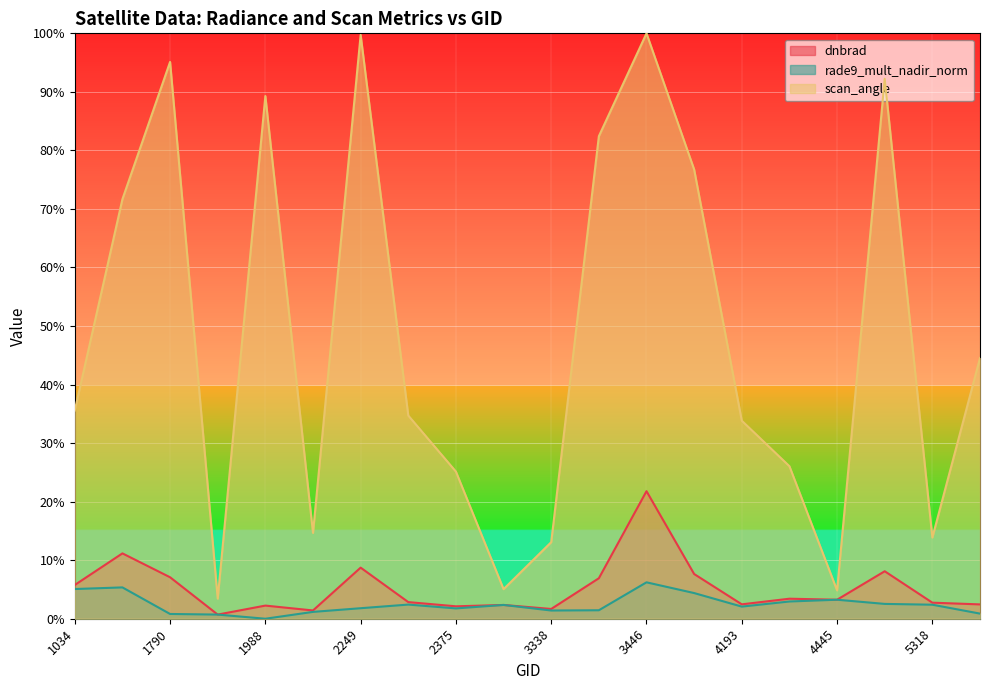

What is the difference between the maximum and minimum values in the scan_angle series?

96.6